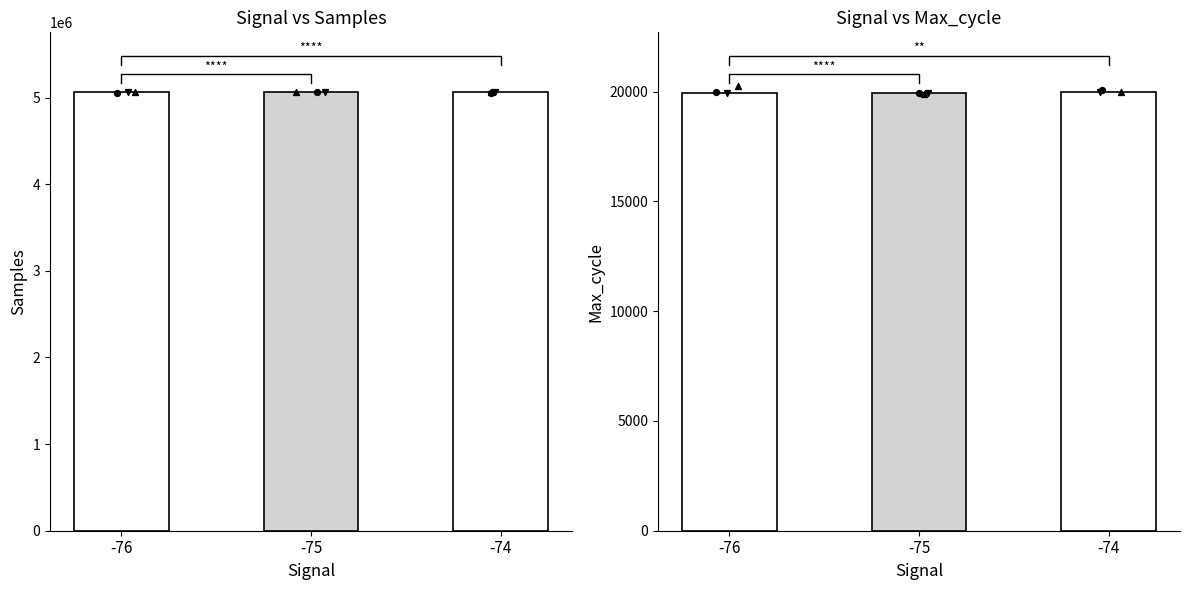

Which series has the largest total across all categories?

Samples